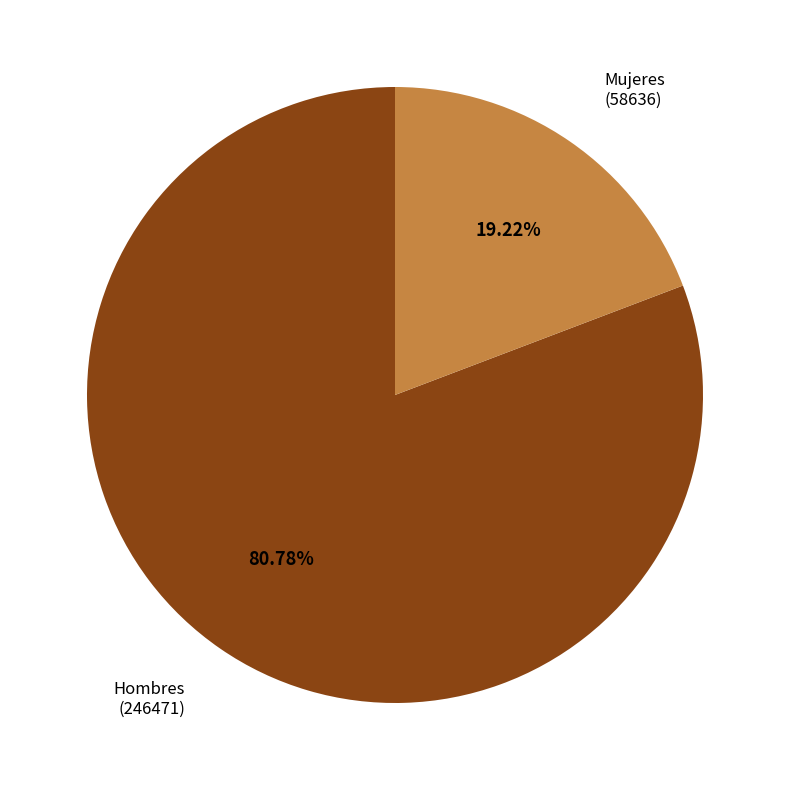

Is there a majority slice in this chart?

Yes